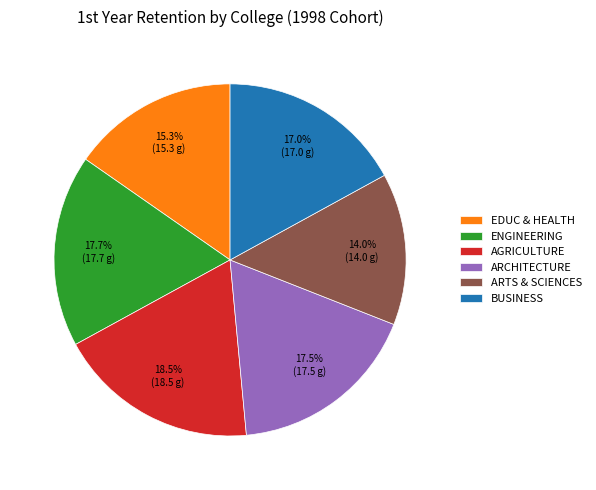

Which slice is the smallest?

ARTS & SCIENCES